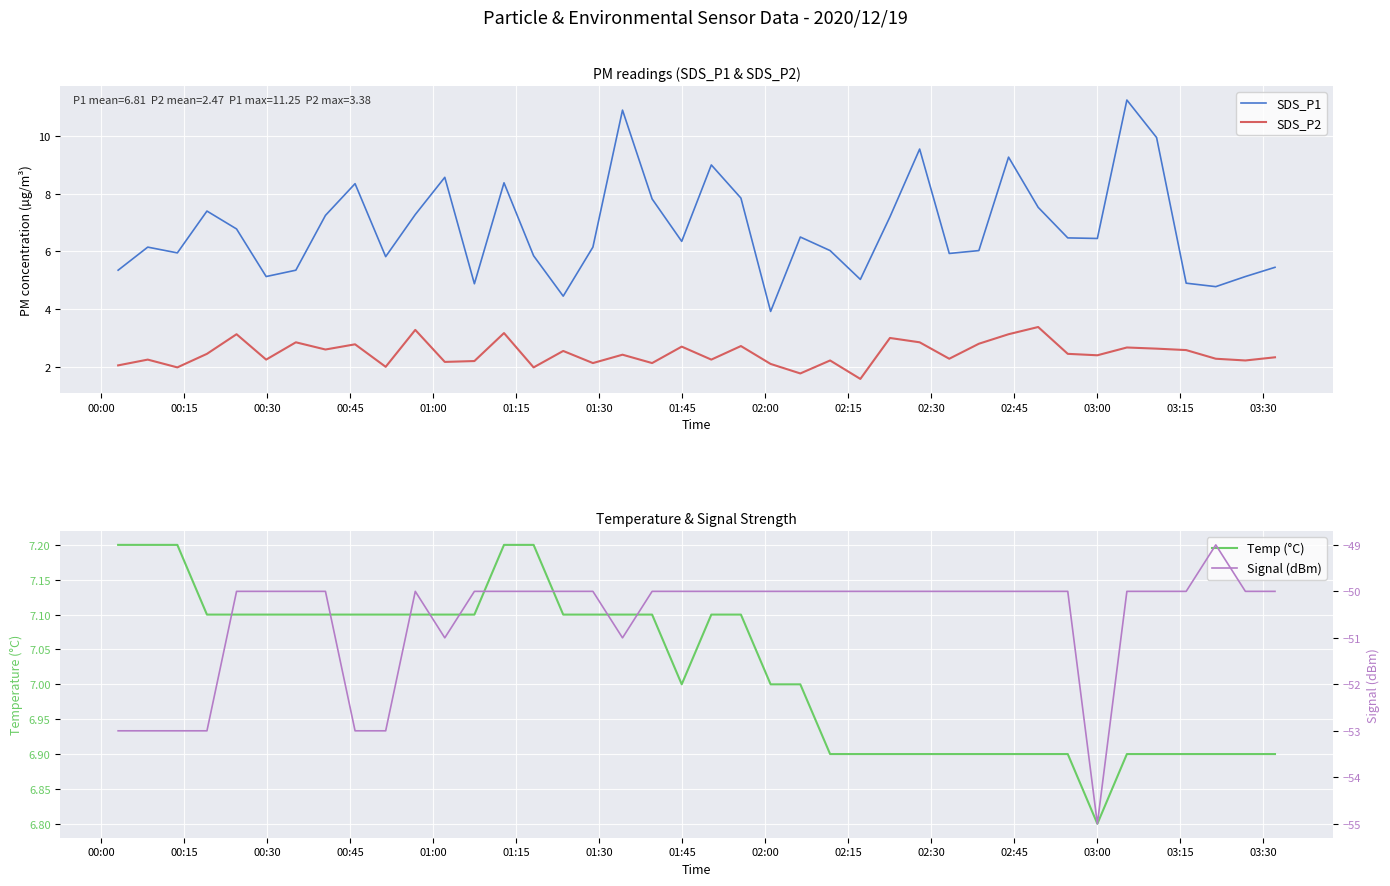

What is the minimum value for SDS_P2?

1.6